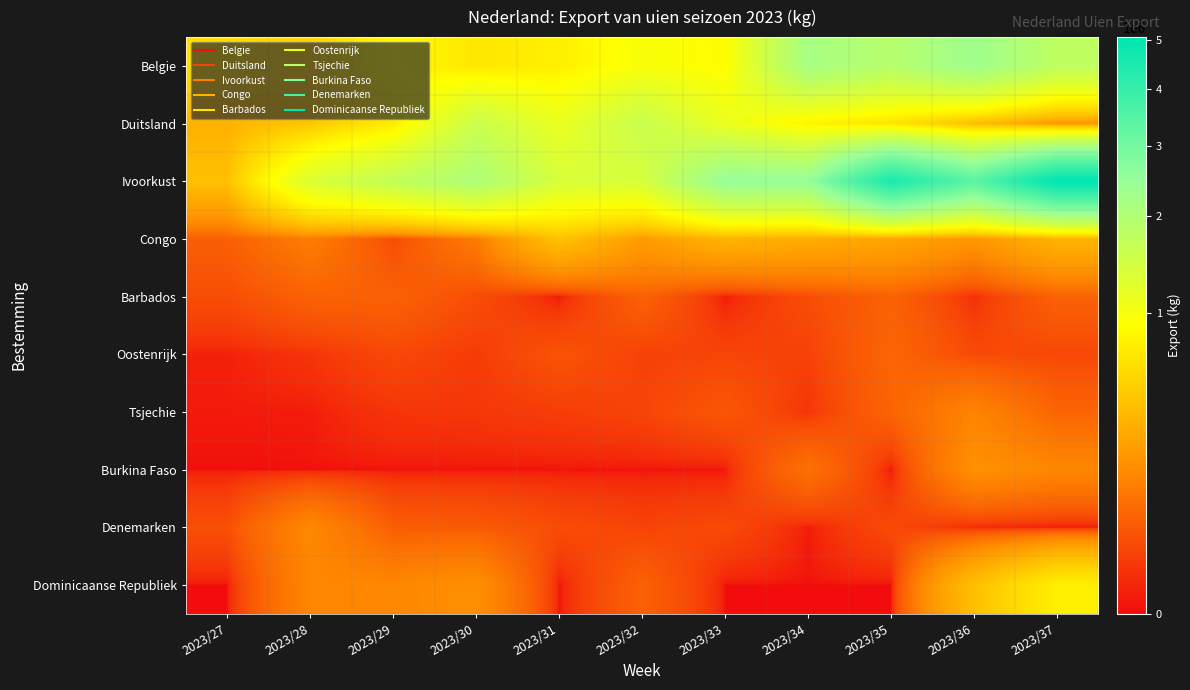

What is the total value across all series at 2023/30?

4707239